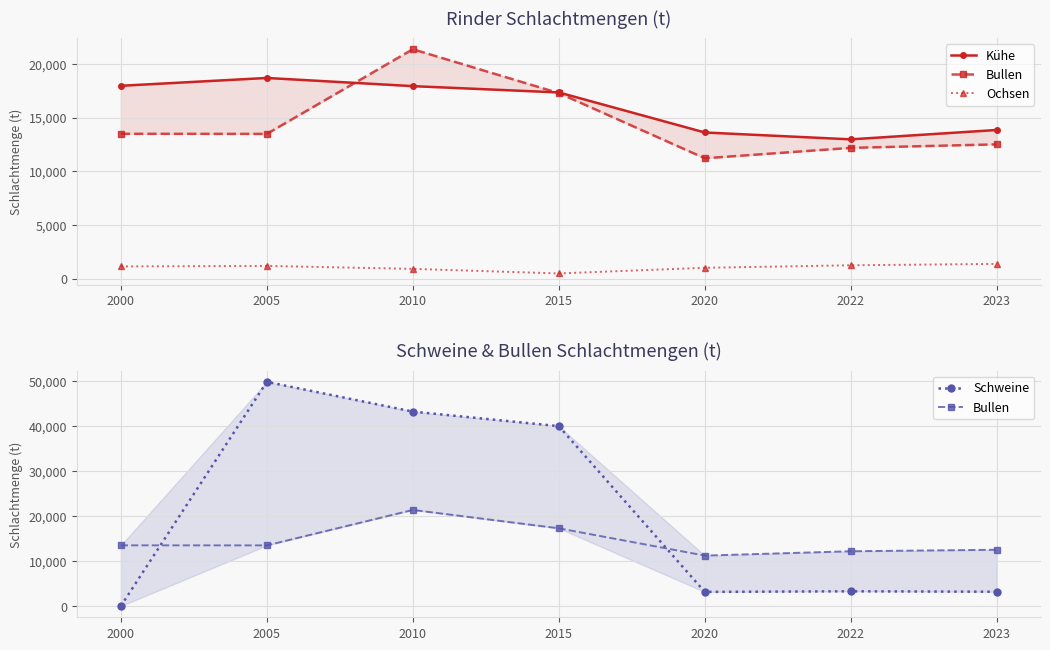

What is the sum of the Schweine values at 2020 and 2022?

6428